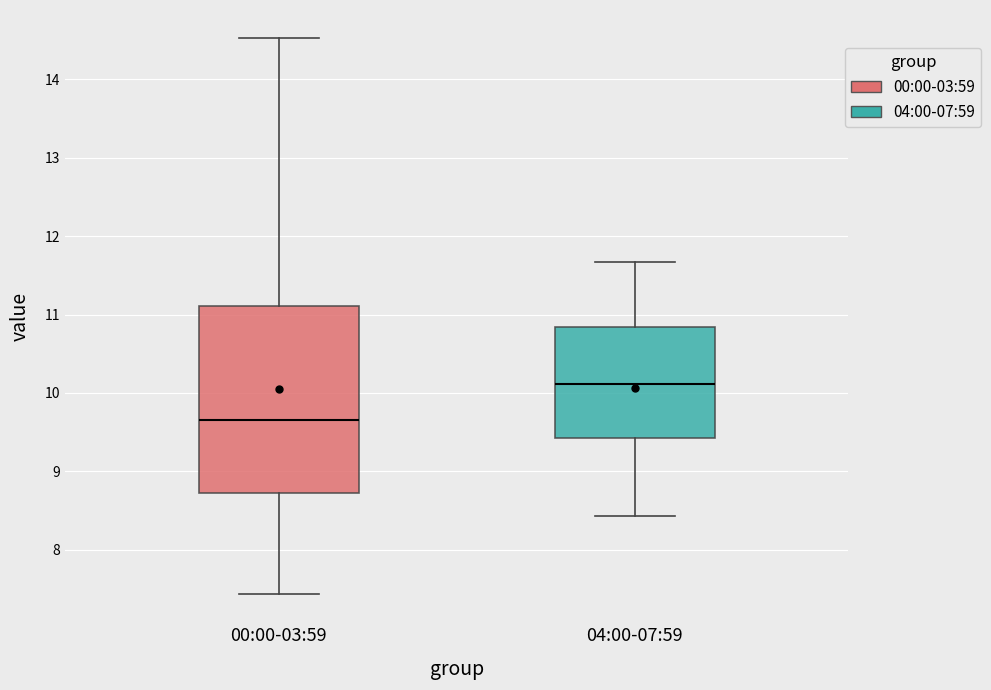

Reading left to right, read every box against the y-axis: the position of its median line, the range the box covers, and the ends of its whiskers. The values are not printed on the chart, so give them approximately, as read against the axis.

00:00-03:59: median 9.7, box 8.7 to 11.1, whiskers 7.4 to 14.5
04:00-07:59: median 10.1, box 9.4 to 10.8, whiskers 8.4 to 11.7